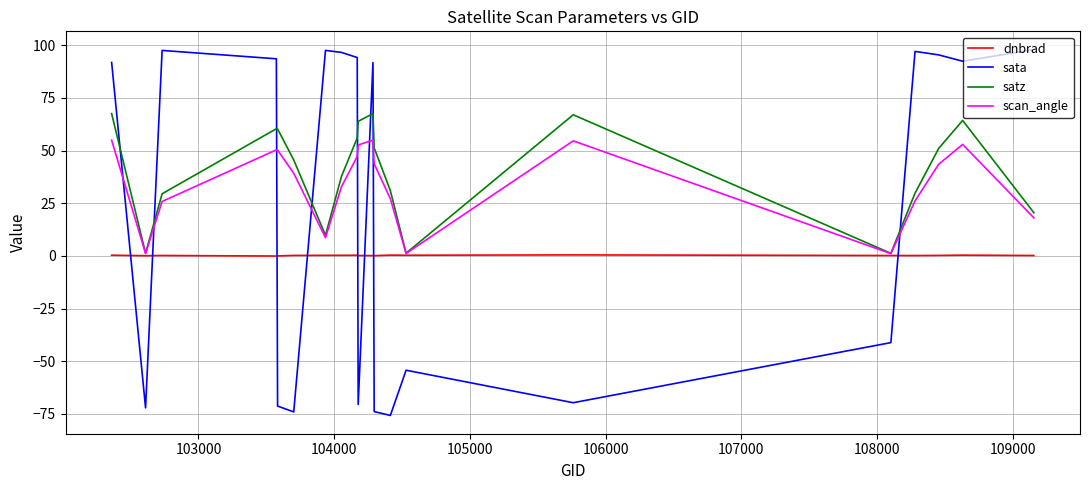

List the series in order of their peak value, highest first.

sata, satz, scan_angle, dnbrad